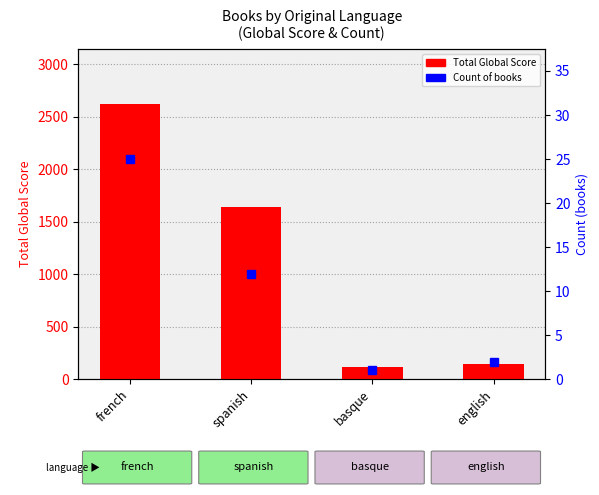

At which label does Total Global Score first exceed 1643?

french